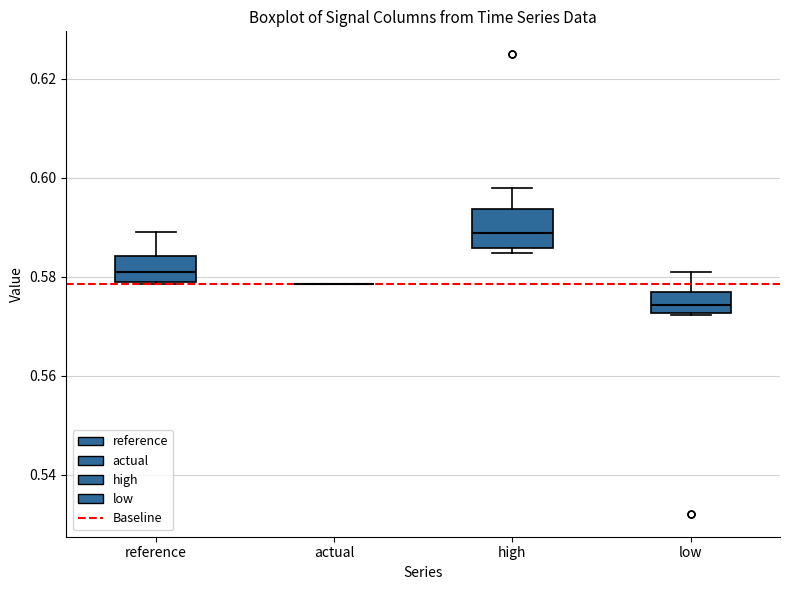

Comparing the boxes themselves (not the whiskers), which one is the tallest?

high